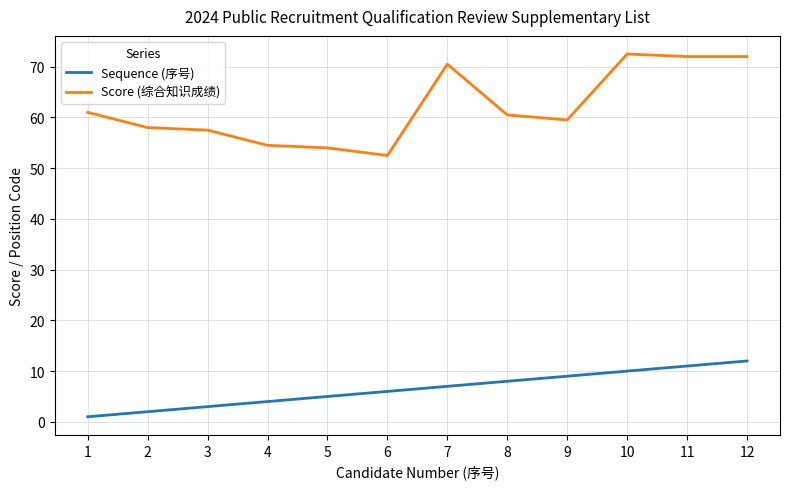

True or false: Score (综合知识成绩) and Sequence (序号) intersect in this chart.

False